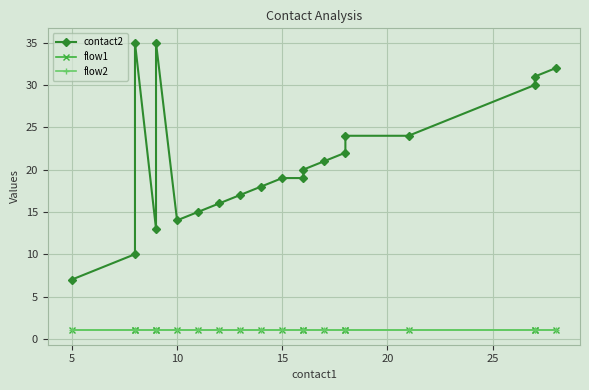

True or false: flow1 and flow2 cross at least once.

False